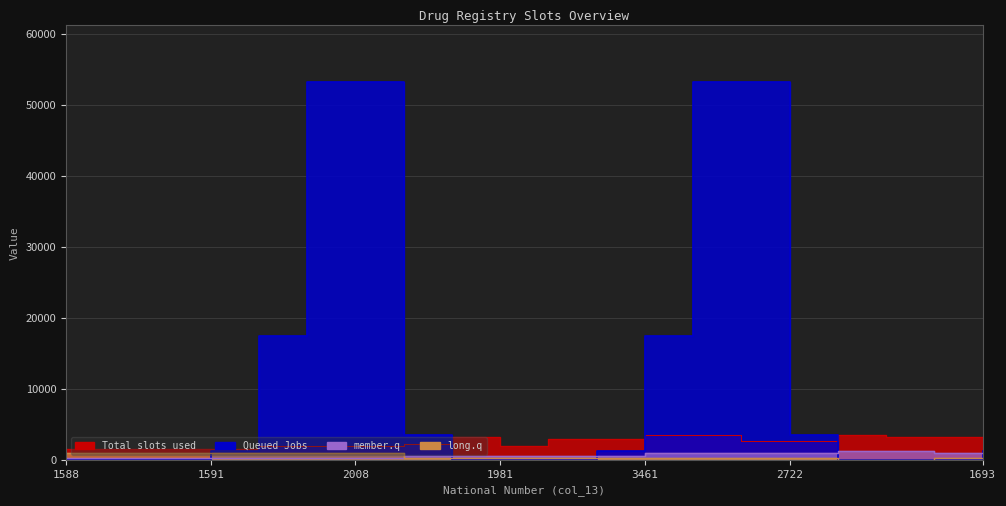

Which series has the widest spread of values?

Queued Jobs